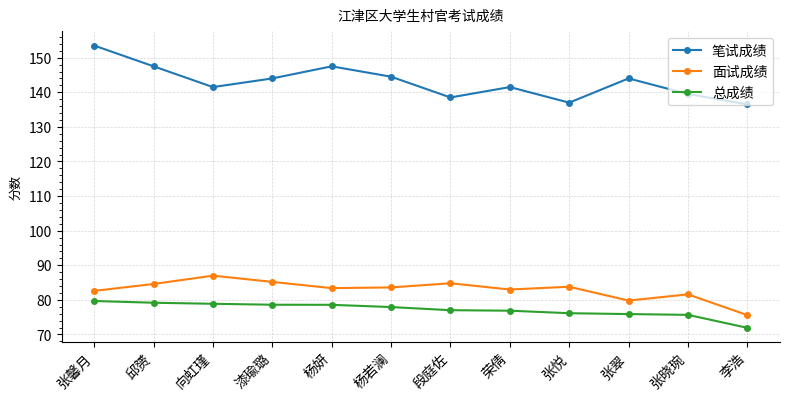

The 面试成绩 series shows 136.7 at 张悦. True or false?

False